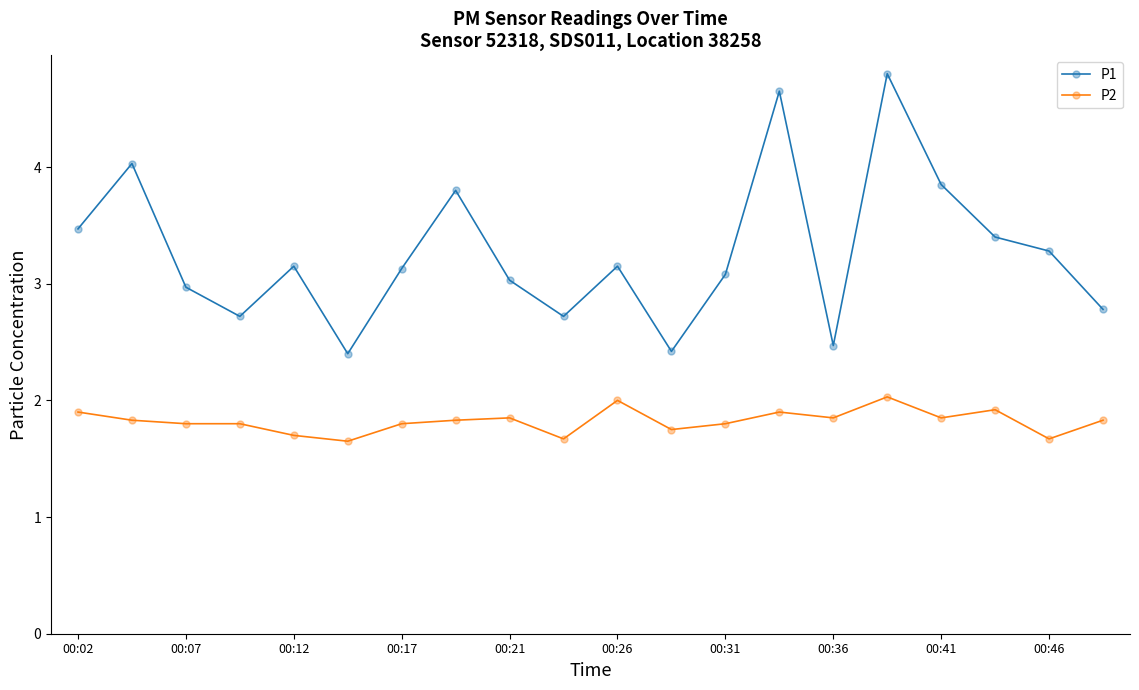

In P1, how many points are higher than both neighbors (excluding endpoints)?

6